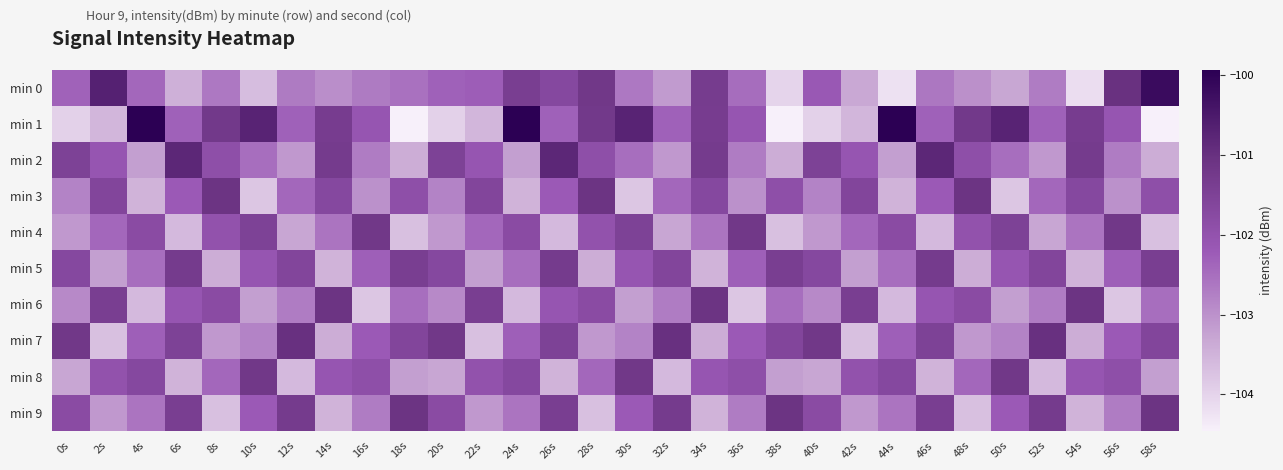

List the series in order of their peak value, highest first.

min 1, min 0, min 2, min 7, min 3, min 6, min 9, min 4, min 8, min 5